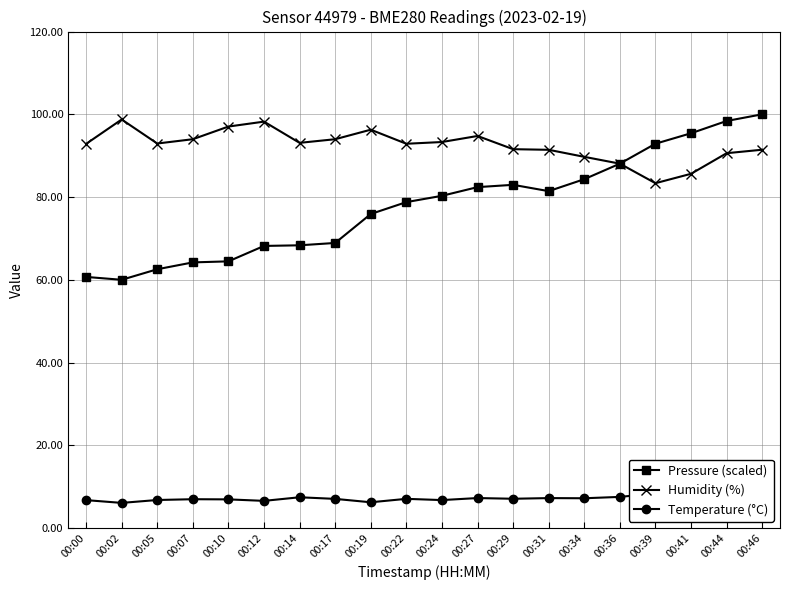

At which category does Temperature (°C) reach its first local peak?

00:07